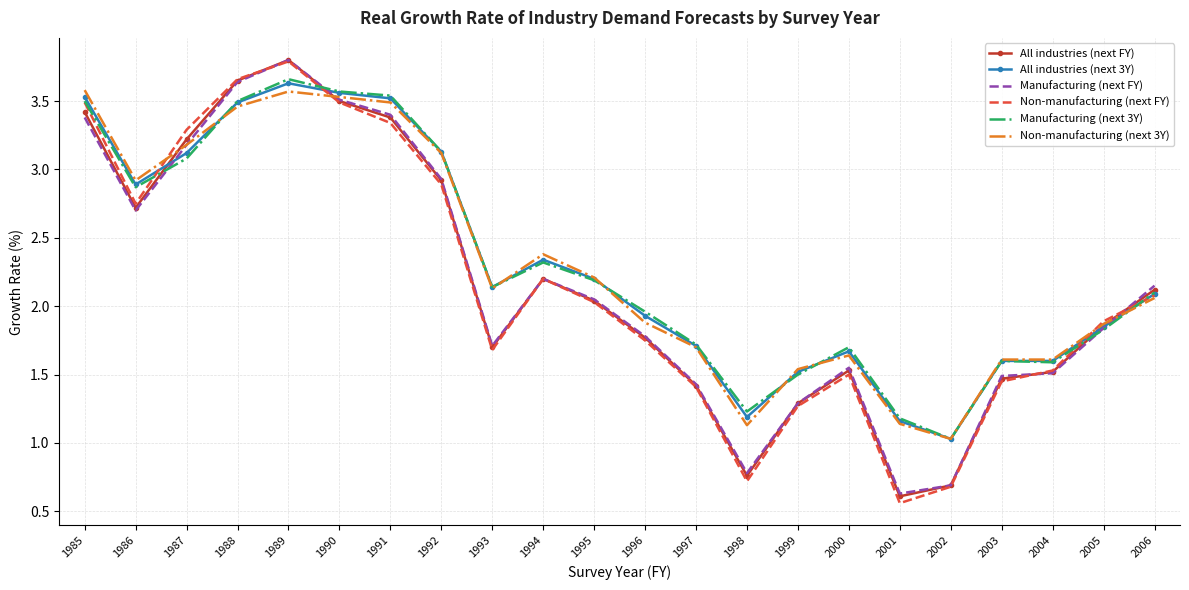

True or false: Manufacturing (next 3Y) has more than 2 points higher than both neighbors.

True